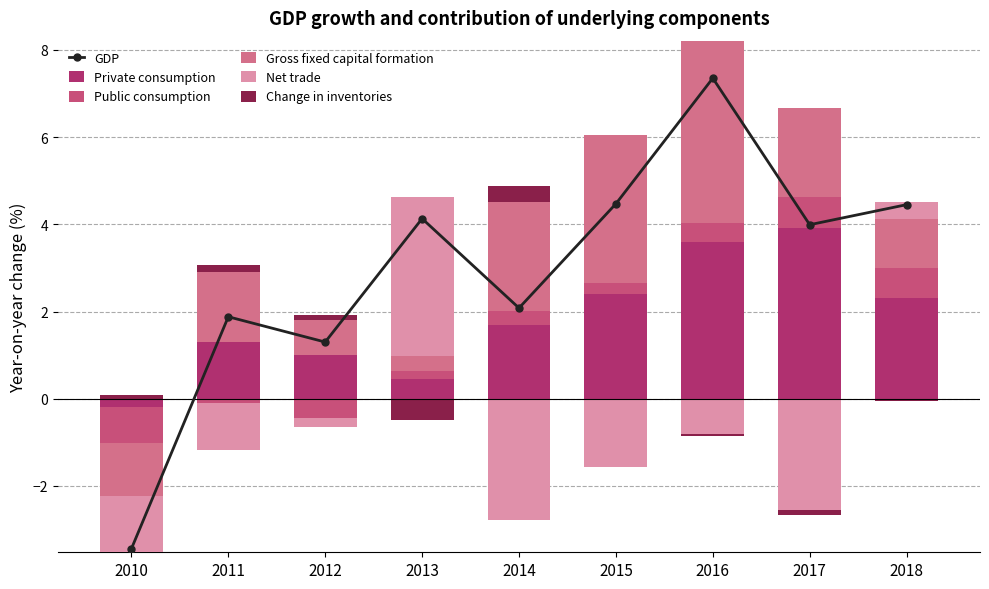

Which series has the largest range (max minus min)?

GDP